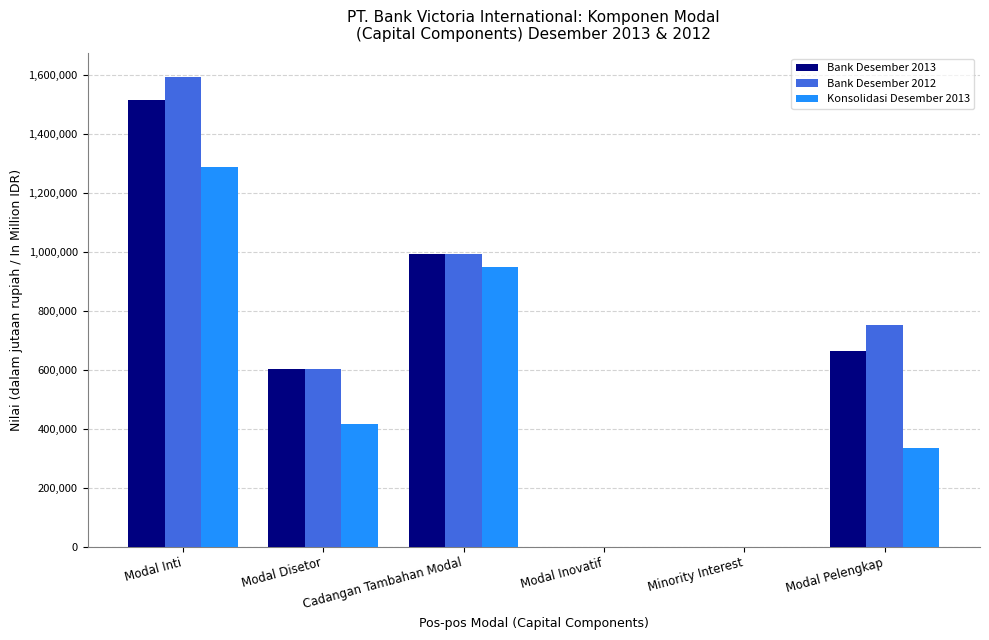

What is the total value across all series at Modal Disetor?

1620529